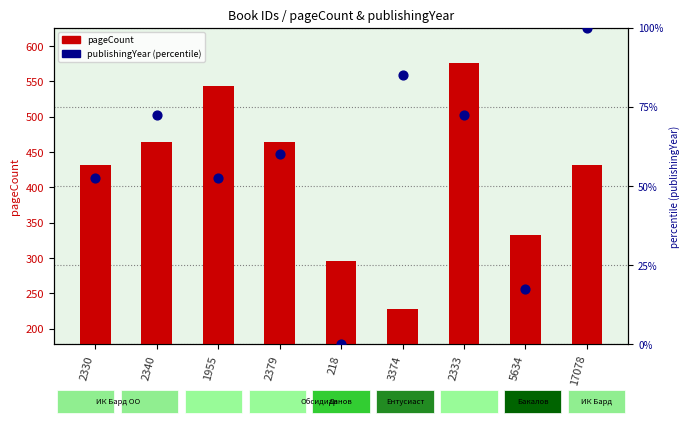

Is the value of publishingYear (percentile) at 2379 greater than the value of pageCount at 2340?

No